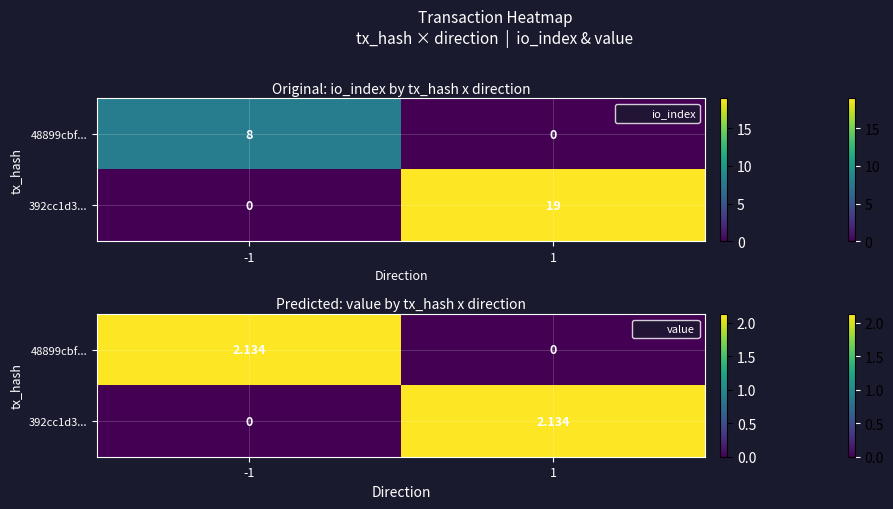

Read the 392cc1d3... value at 1.

2.1